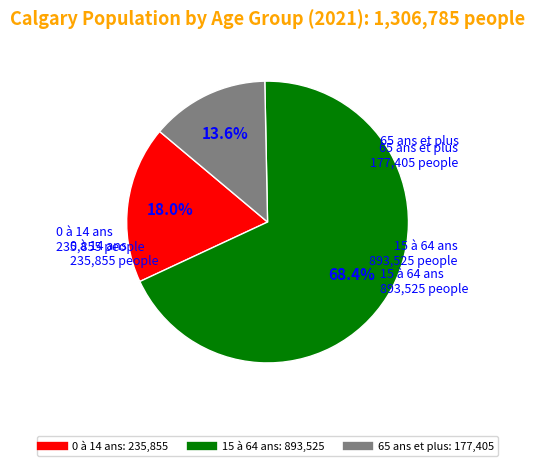

Which category has the biggest portion of the pie?

15 à 64 ans